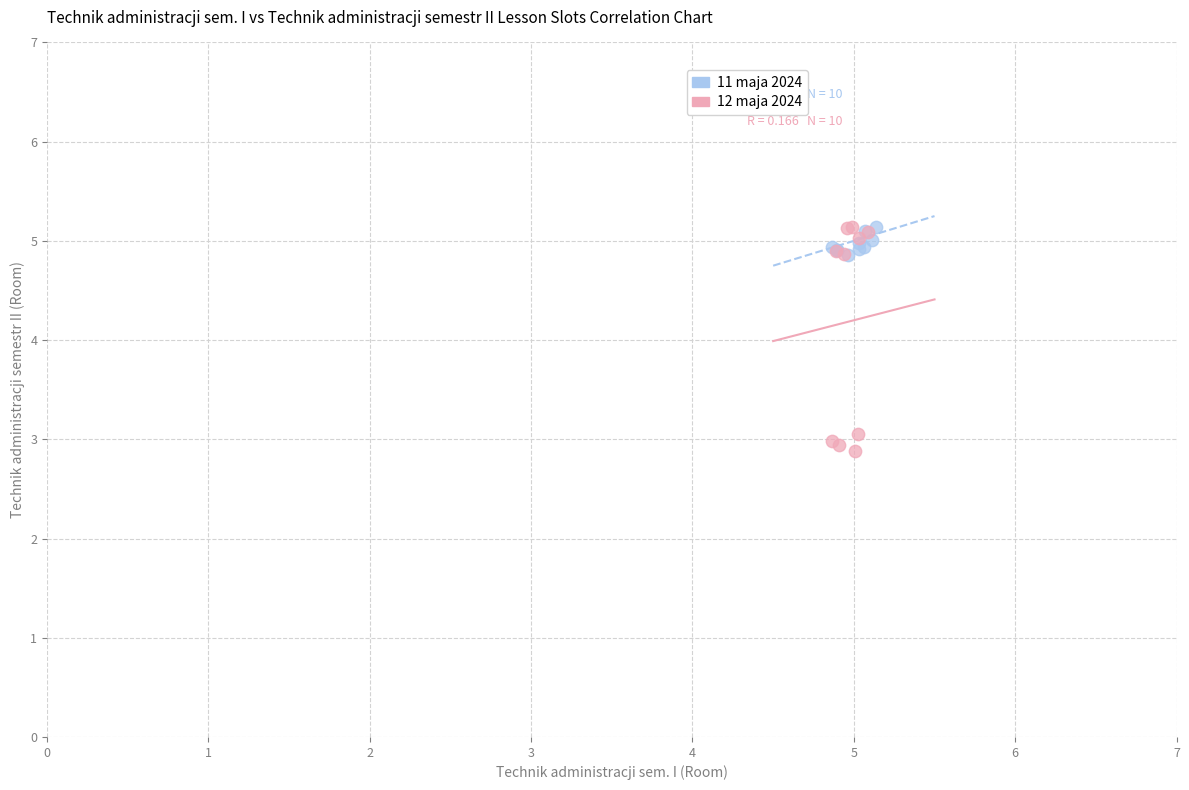

Which series contains the lowest Y value?

12 maja 2024